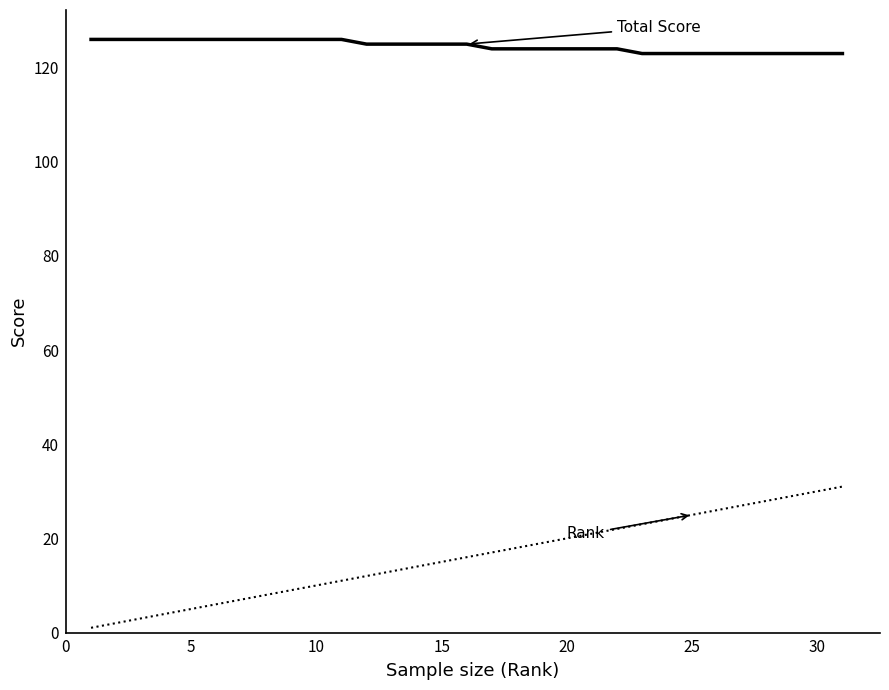

What is the greatest value displayed?

126